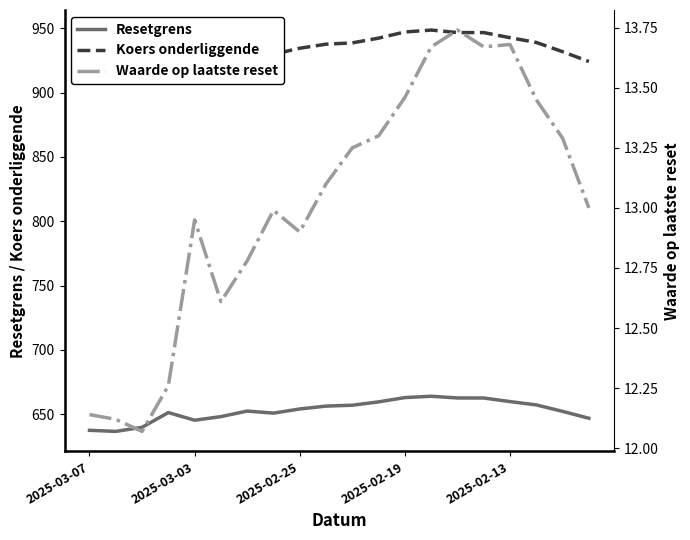

What is the difference between the Resetgrens values at 5 and 15?

14.5